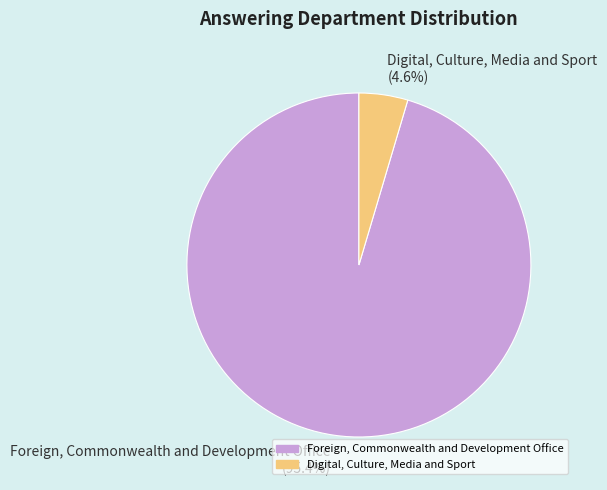

To the nearest percent, what portion does Foreign, Commonwealth and Development Office represent?

95%